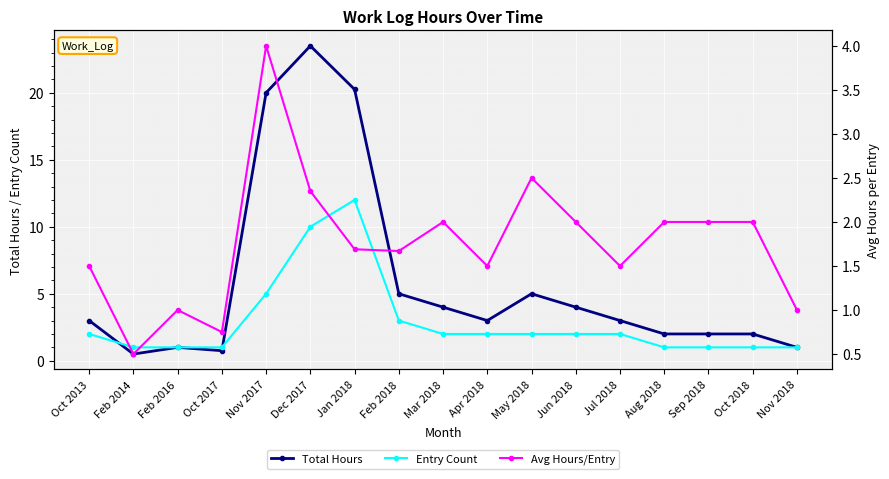

What is the maximum value shown in the chart?

23.5